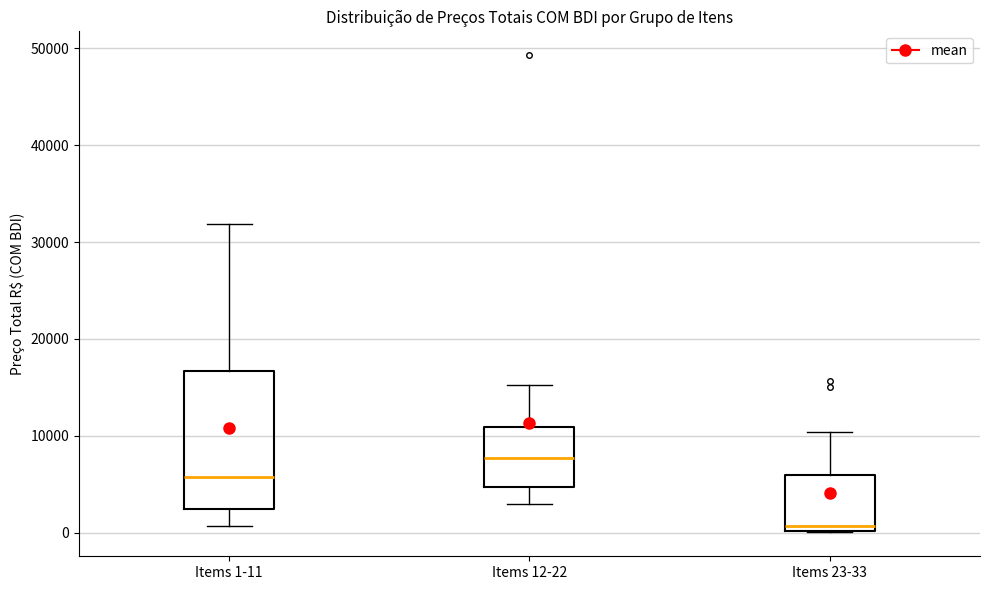

Where is the upper edge of the box for Items 23-33 on the y-axis? The values are not printed on the chart, so give them approximately, as read against the axis.

6000